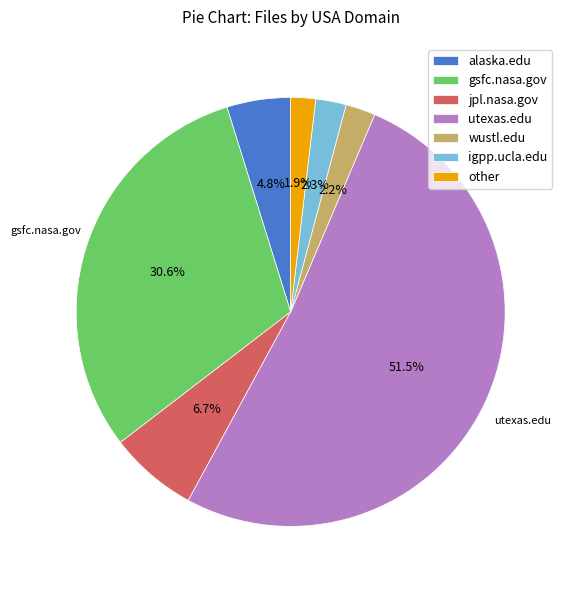

Is it true that other is 2% of the pie?

True